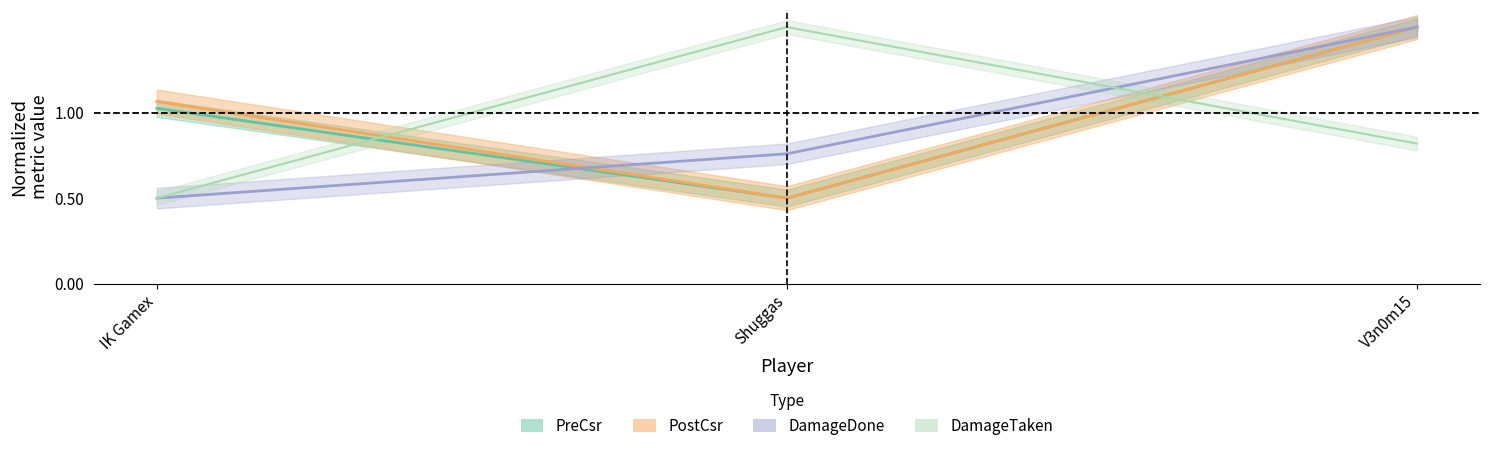

At V3n0m15, list the series in order from smallest to largest.

DamageTaken, PreCsr, PostCsr, DamageDone